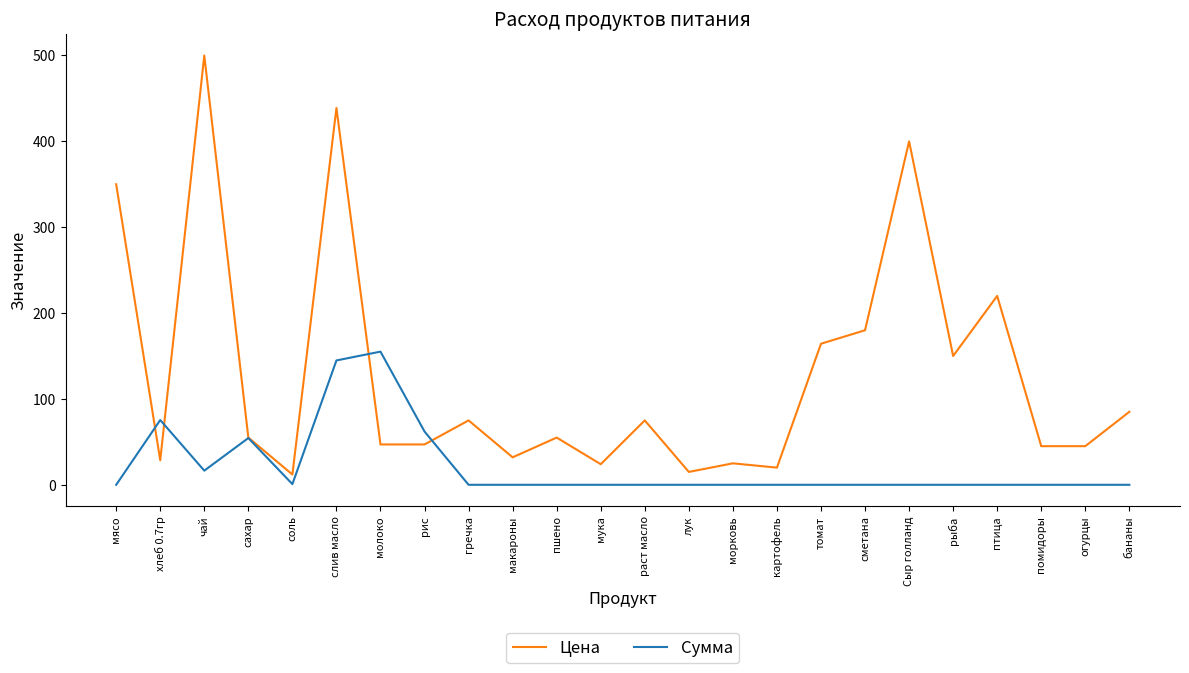

Rank the series at томат from highest to lowest value.

Цена, Сумма